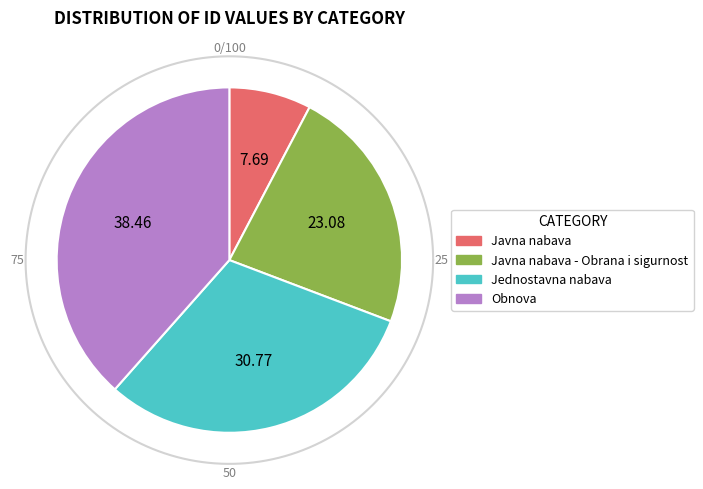

Which slice is the smallest?

Javna nabava